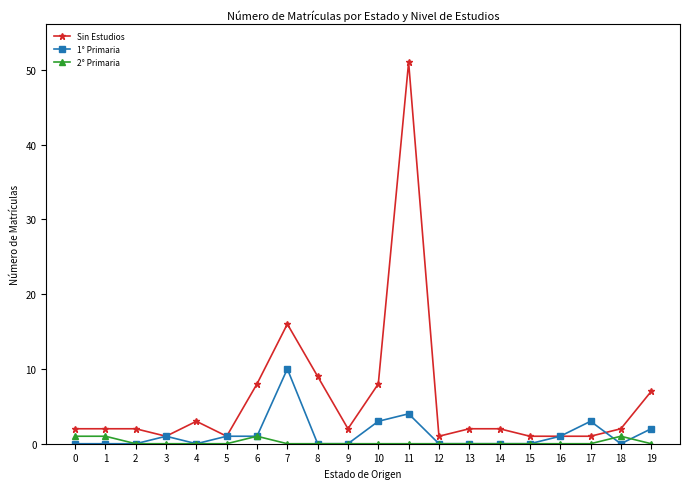

How many data points does each series have?

20